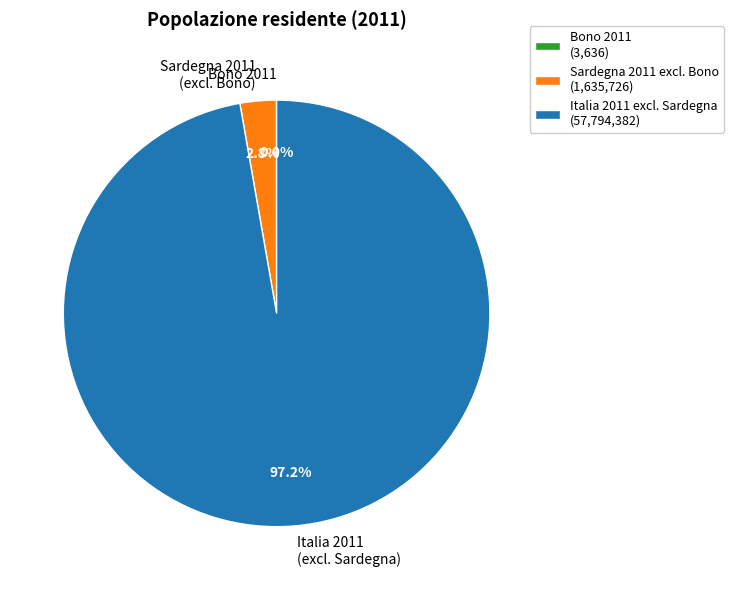

What portion of the pie excludes Sardegna 2011 (excl. Bono)?

97.2%